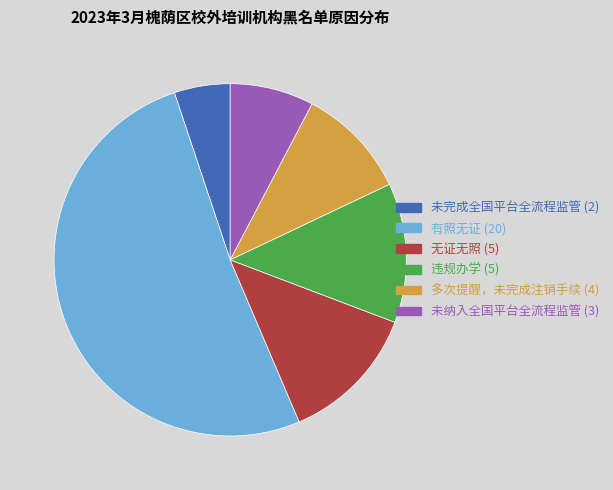

The 多次提醒，未完成注销手续 slice represents 10% of the pie. True or false?

True